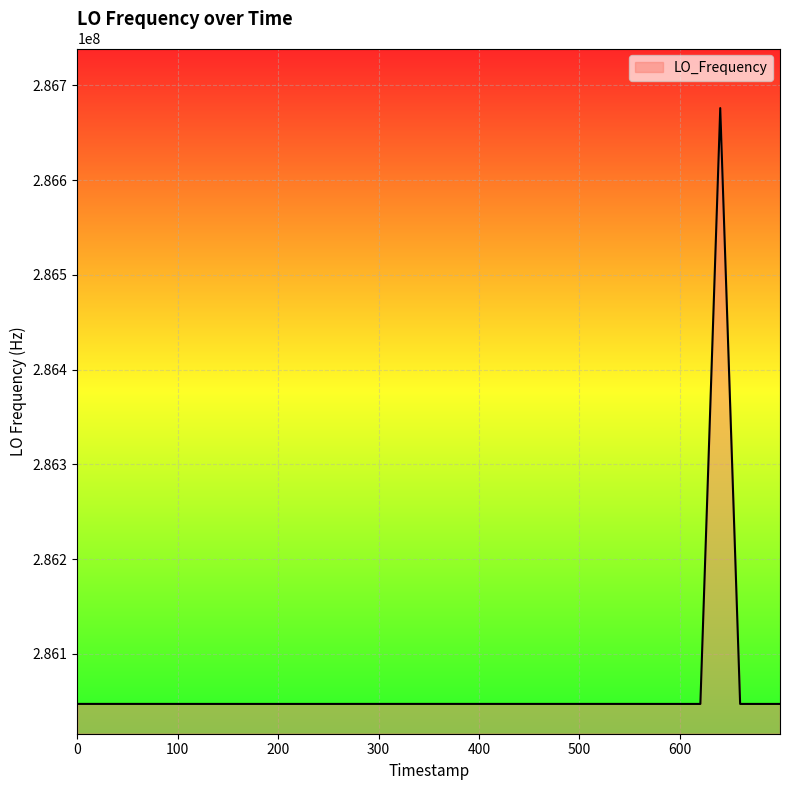

What is the difference between the maximum and minimum values?

629157.3